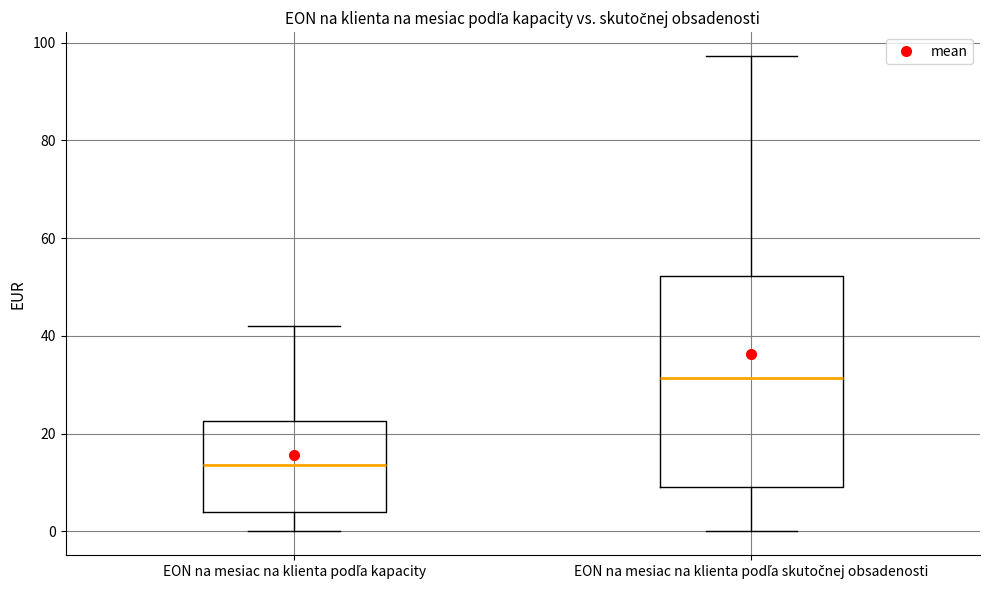

Where does the lower whisker of the box for EON na mesiac na klienta podľa skutočnej obsadenosti end on the y-axis? The values are not printed on the chart, so give them approximately, as read against the axis.

0